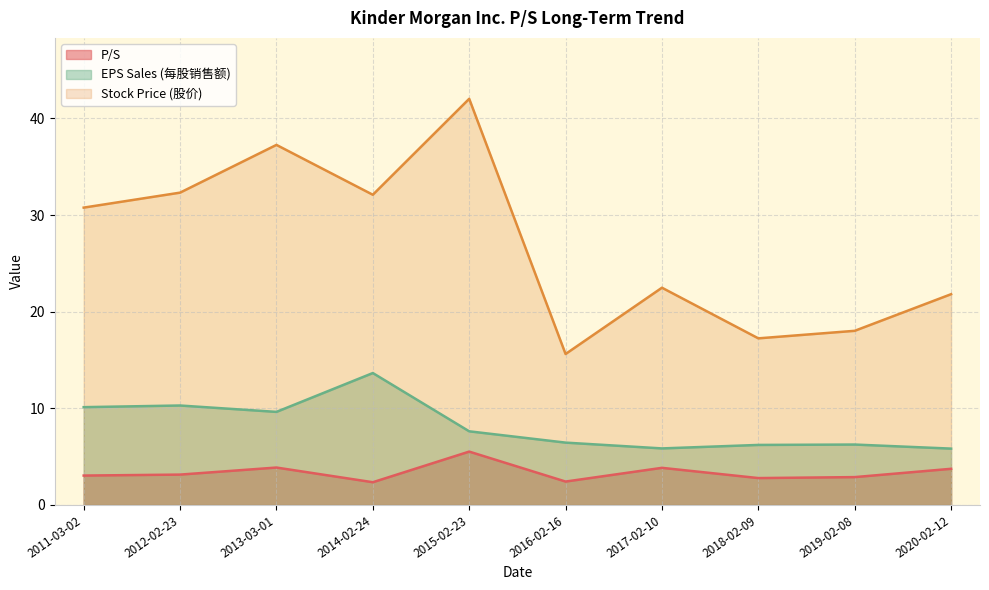

At which category is the sum across all series the highest?

2015-02-23